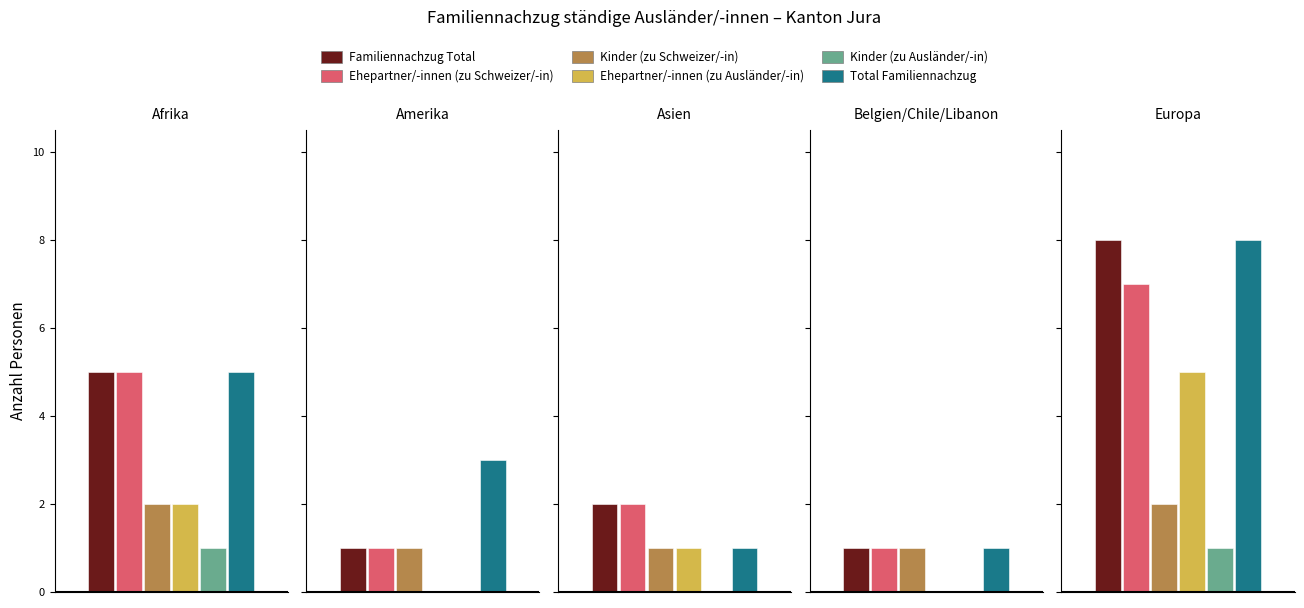

How many values in the Familiennachzug Total series exceed 2?

2